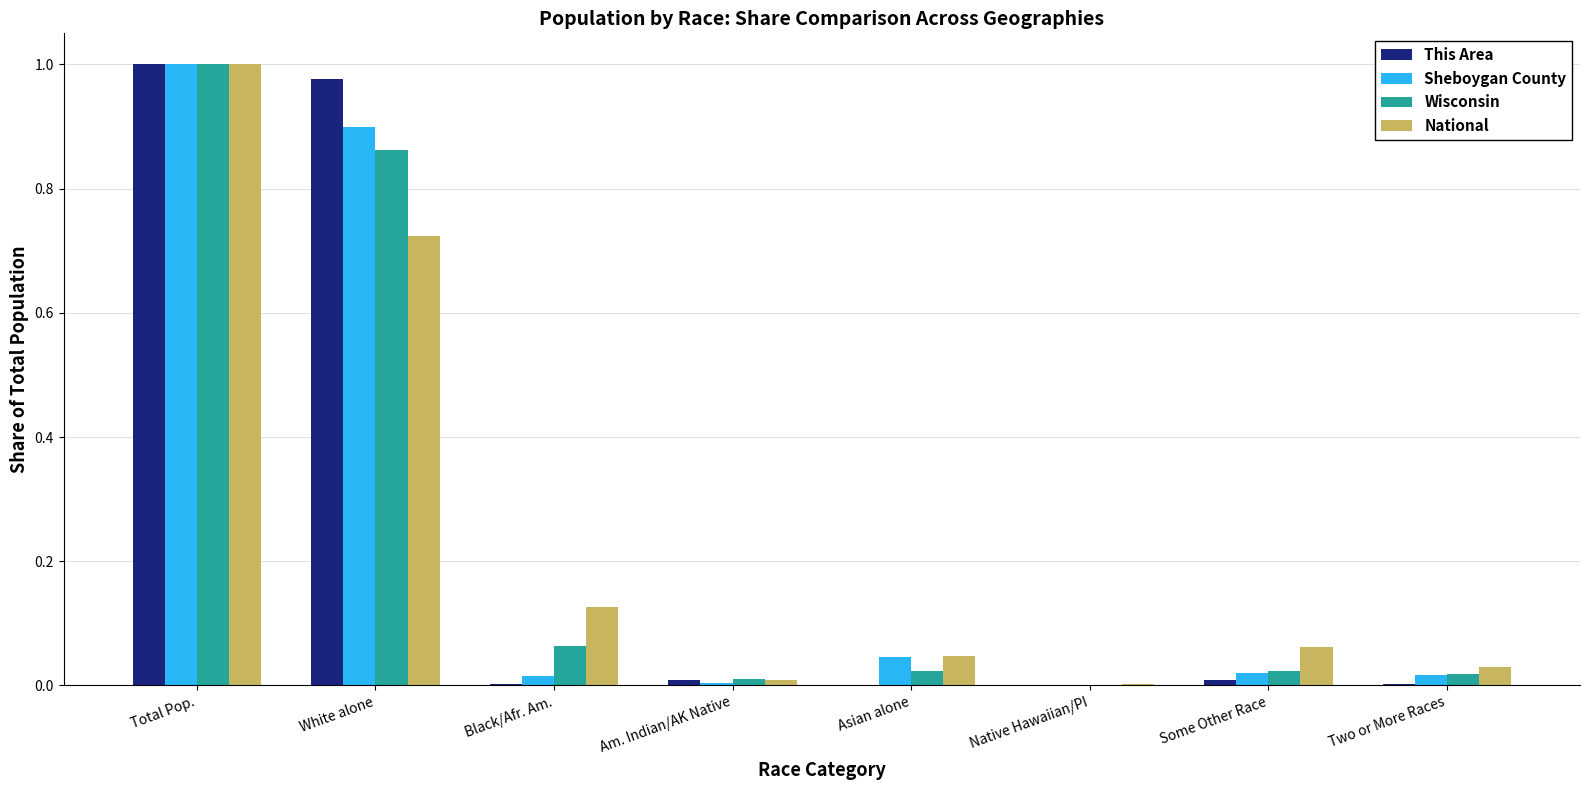

Which label corresponds to the largest value in the chart?

Total Pop.